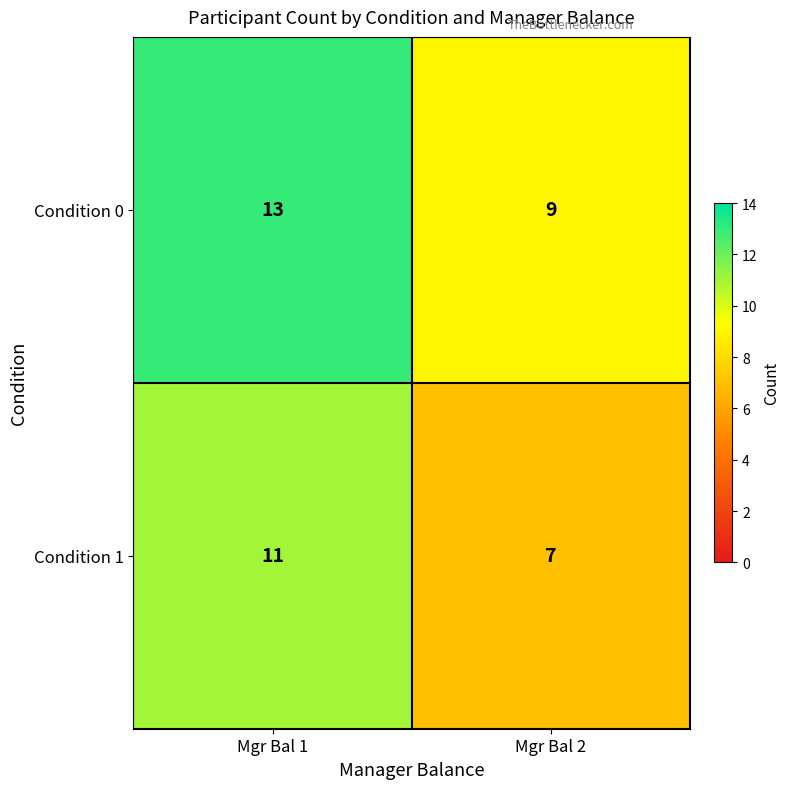

Is the value of Condition 1 at Mgr Bal 1 greater than the value of Condition 0 at Mgr Bal 1?

No